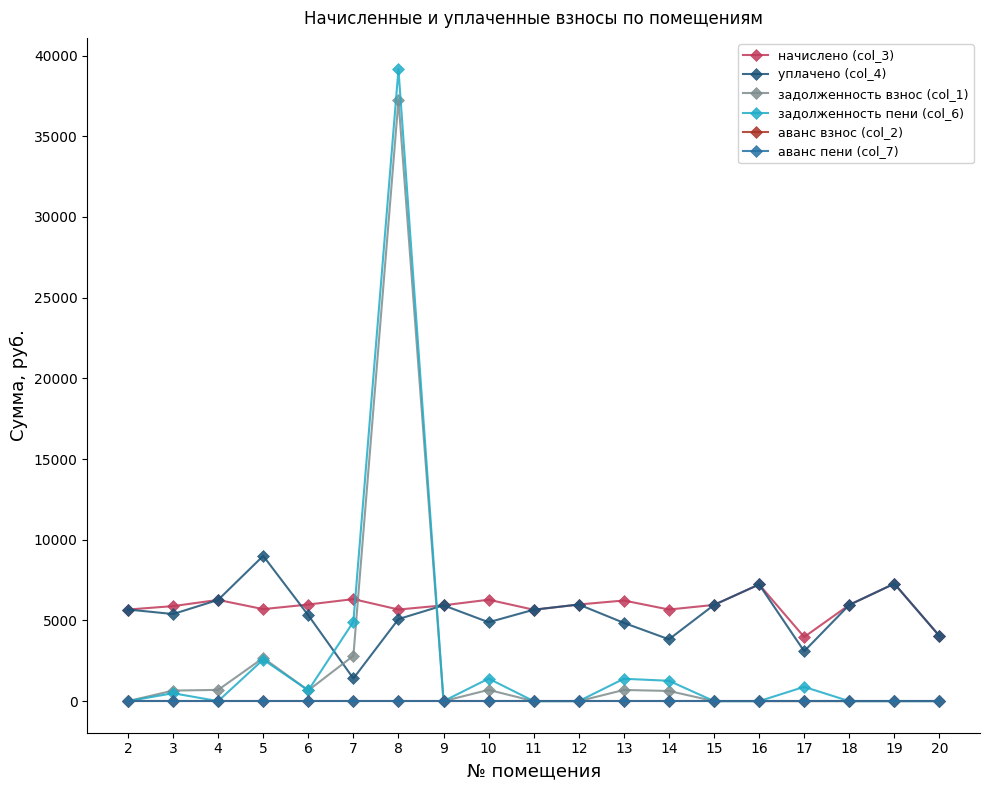

Is this an area chart (filled region under the line)?

No